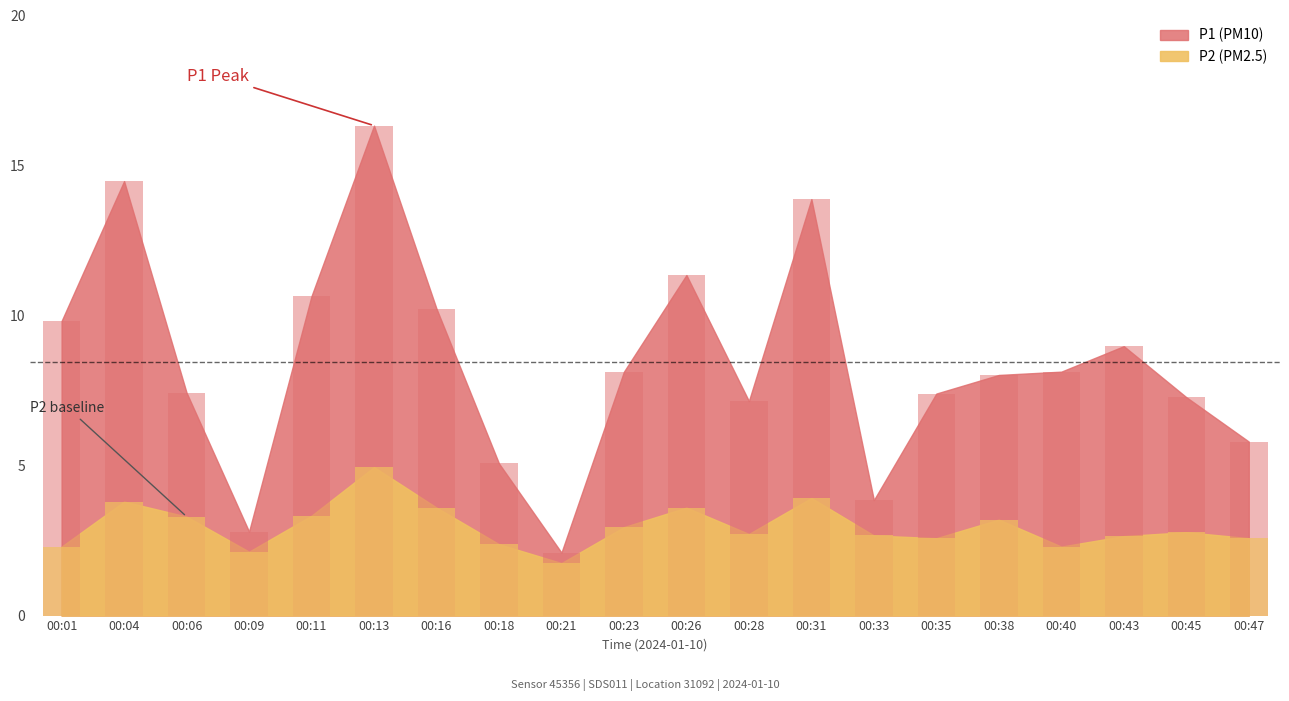

Count the number of categories in the chart.

20